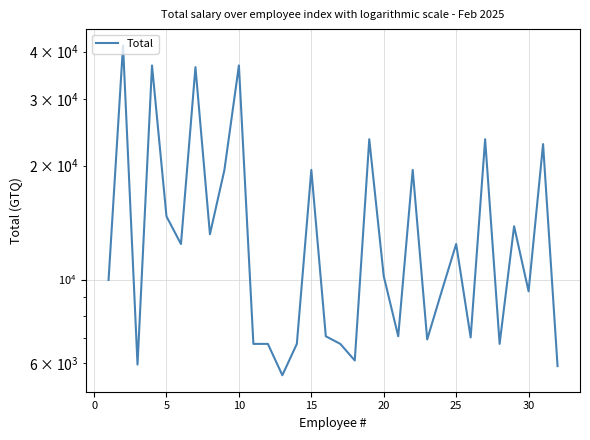

Count the number of data series in this chart.

1